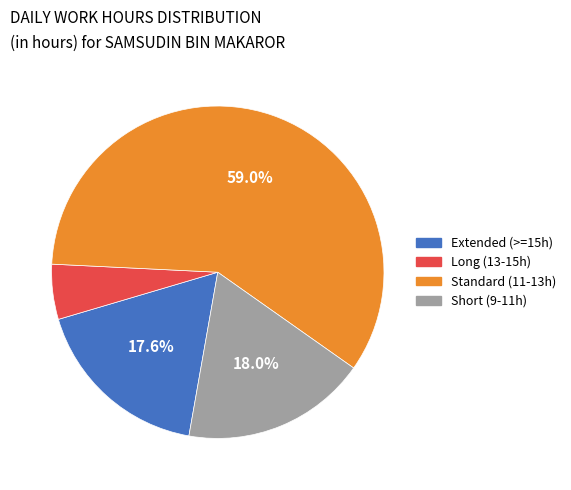

Do Long (13-15h) and Extended (>=15h) together represent more than half of the pie?

No